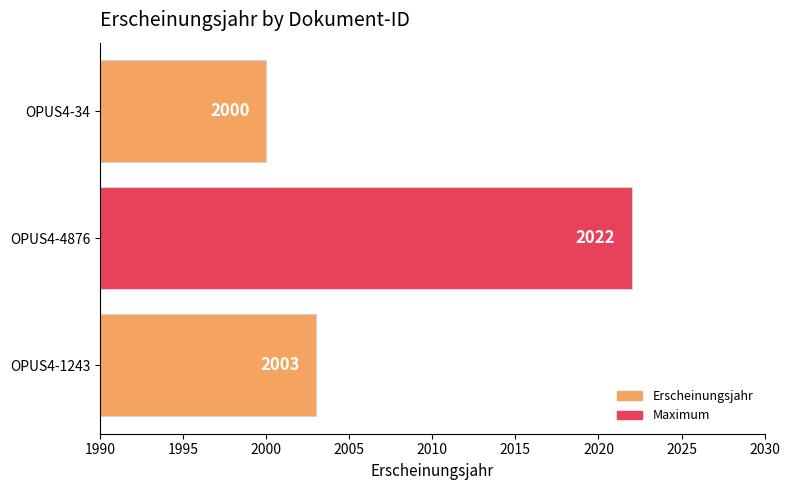

Reading bottom to top, extract all data points from this chart.

OPUS4-1243=2003	OPUS4-4876=2022	OPUS4-34=2000